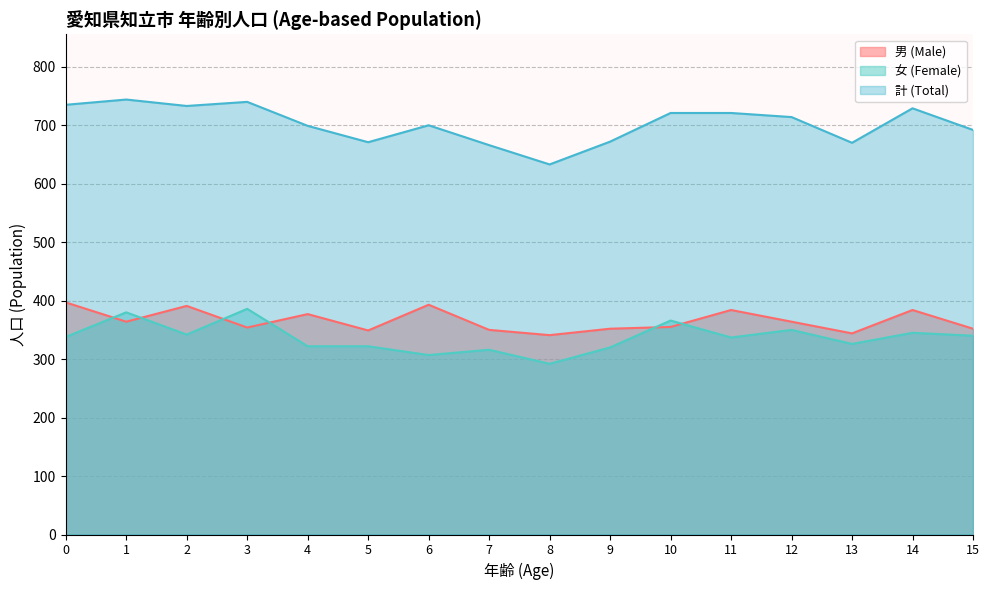

Rank the categories by 男 (Male) value from highest to lowest.

0, 6, 2, 11, 14, 4, 1, 12, 10, 3, 9, 15, 7, 5, 13, 8